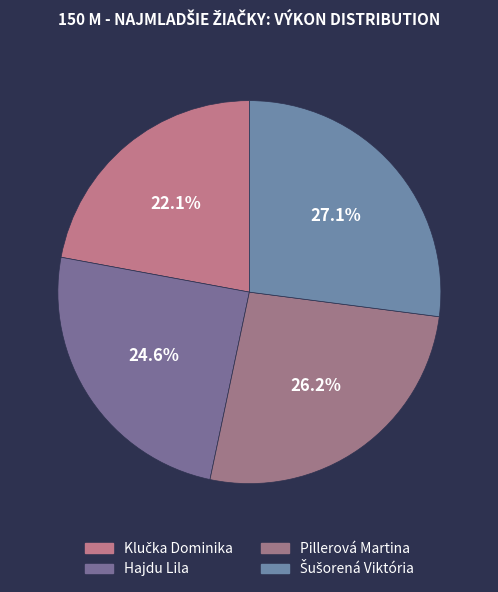

Which has a higher value, Klučka Dominika or Hajdu Lila?

Hajdu Lila